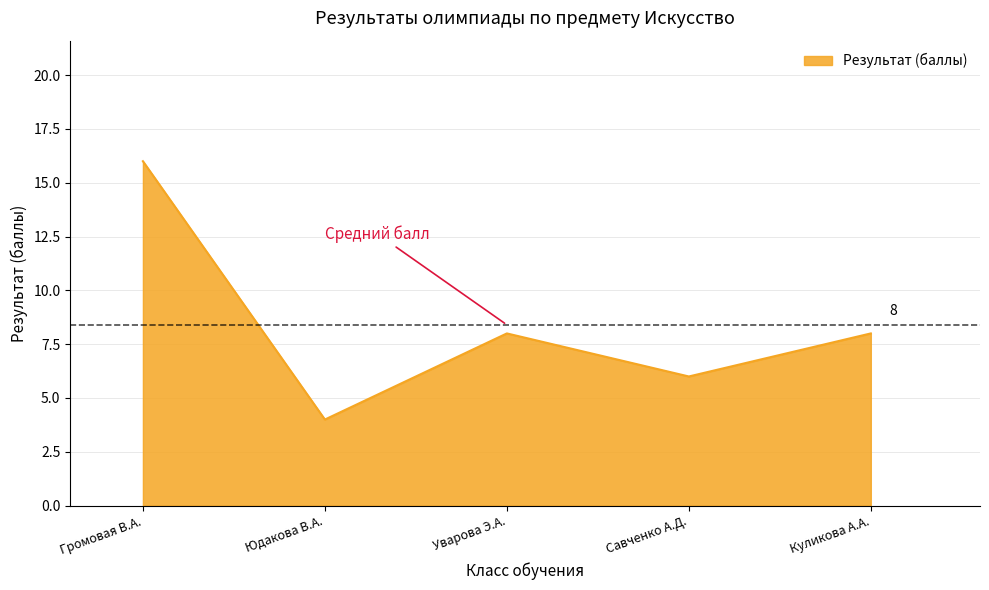

Reading left to right, what are all the values shown in this chart?

16	4	8	6	8